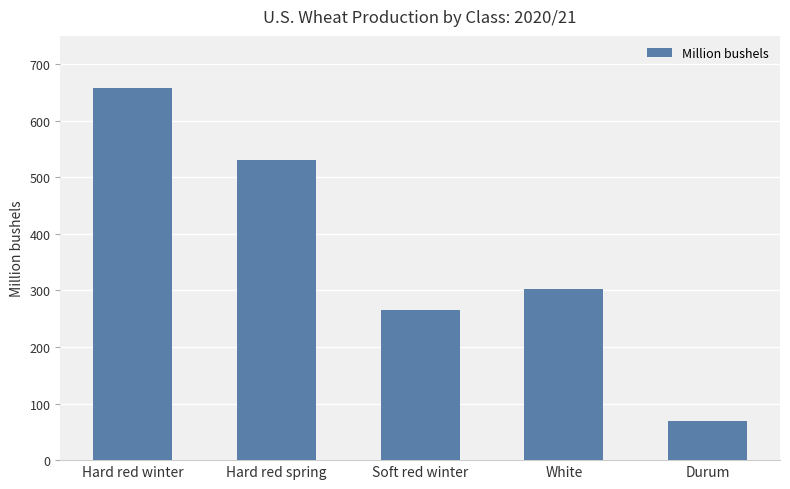

What is the value of the 1st bar from the left?

658.6